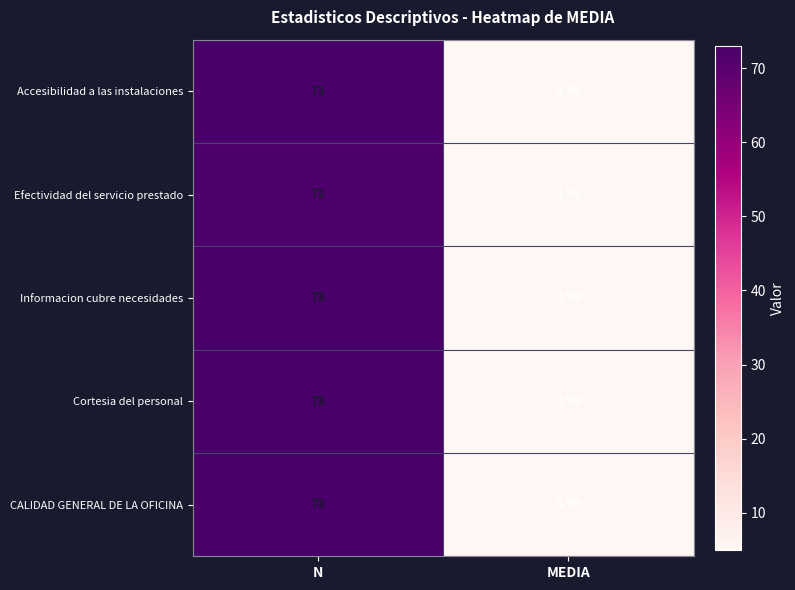

Where is Accesibilidad a las instalaciones nearest to the value 38?

MEDIA